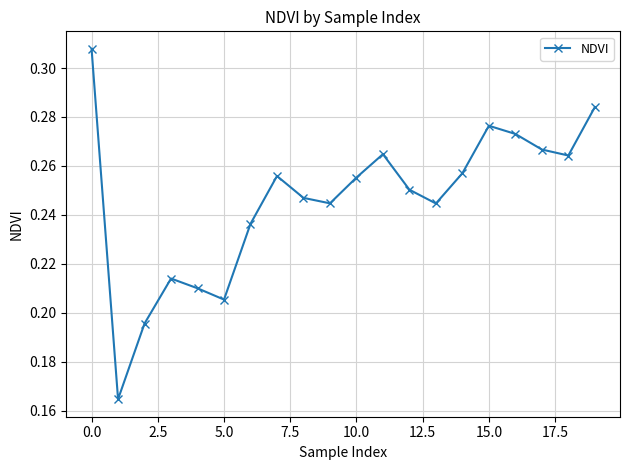

What is the sum of all values?

4.9